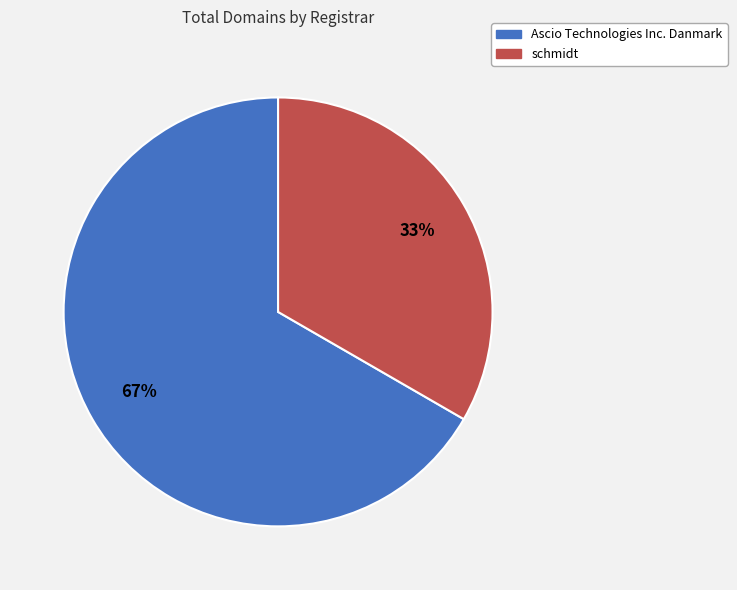

How many segments does this pie chart have?

2